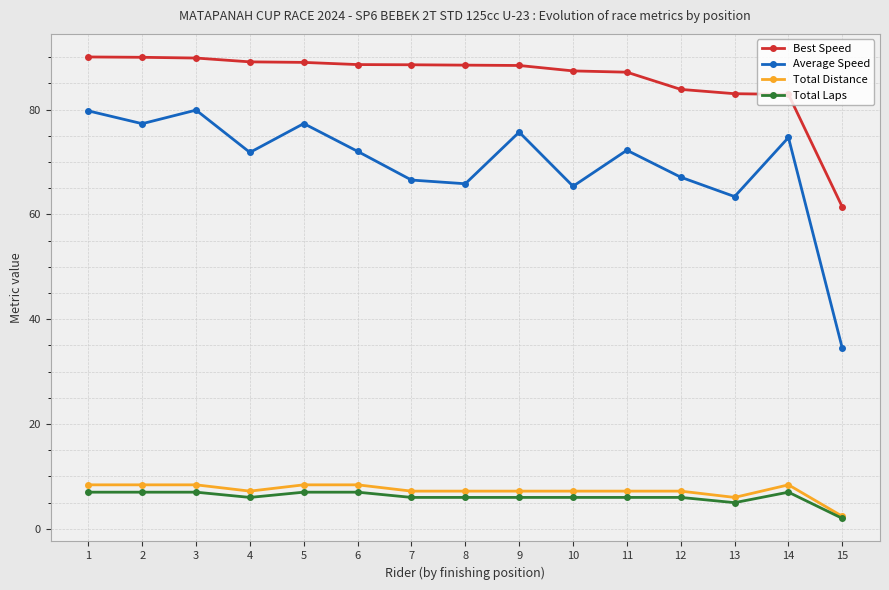

At which category does Average Speed reach its first local peak?

3